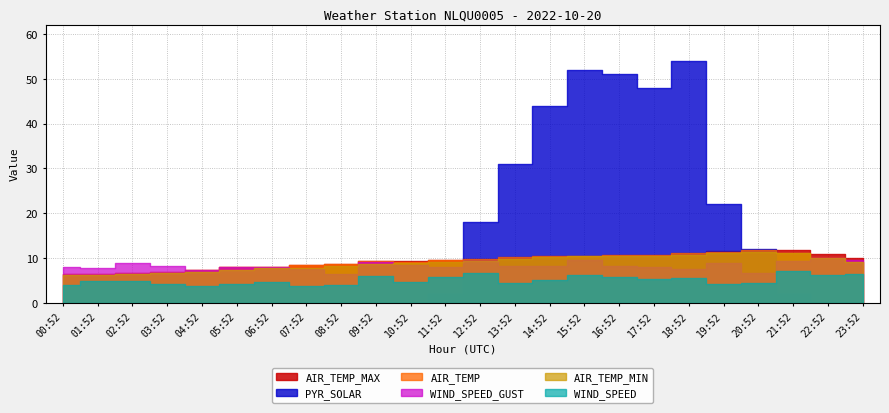

What is the label of the 20th point from the right?

04:52